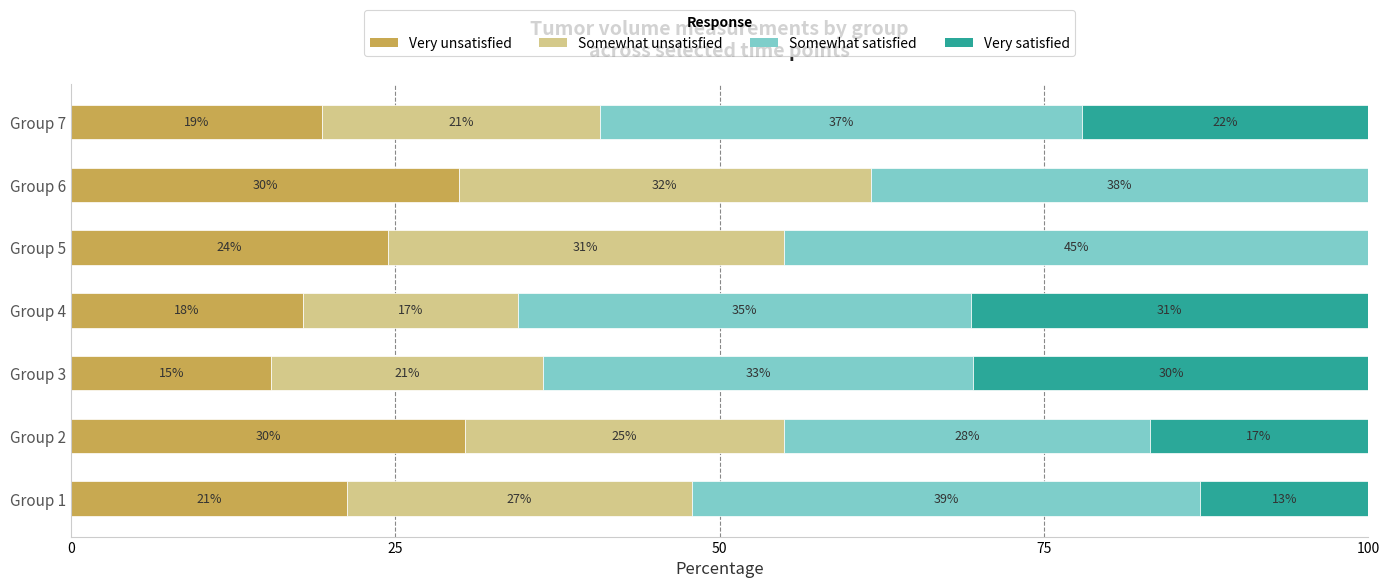

What are all the series names shown in the legend?

Very unsatisfied, Somewhat unsatisfied, Somewhat satisfied, Very satisfied